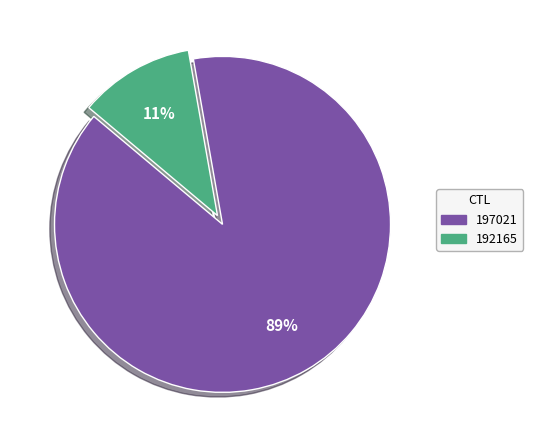

What is the smallest slice in the pie chart?

192165